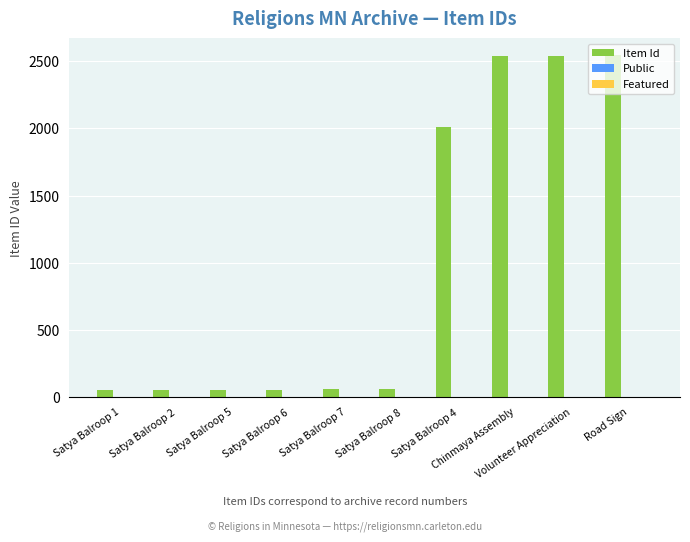

What is the maximum value shown in the chart?

2543